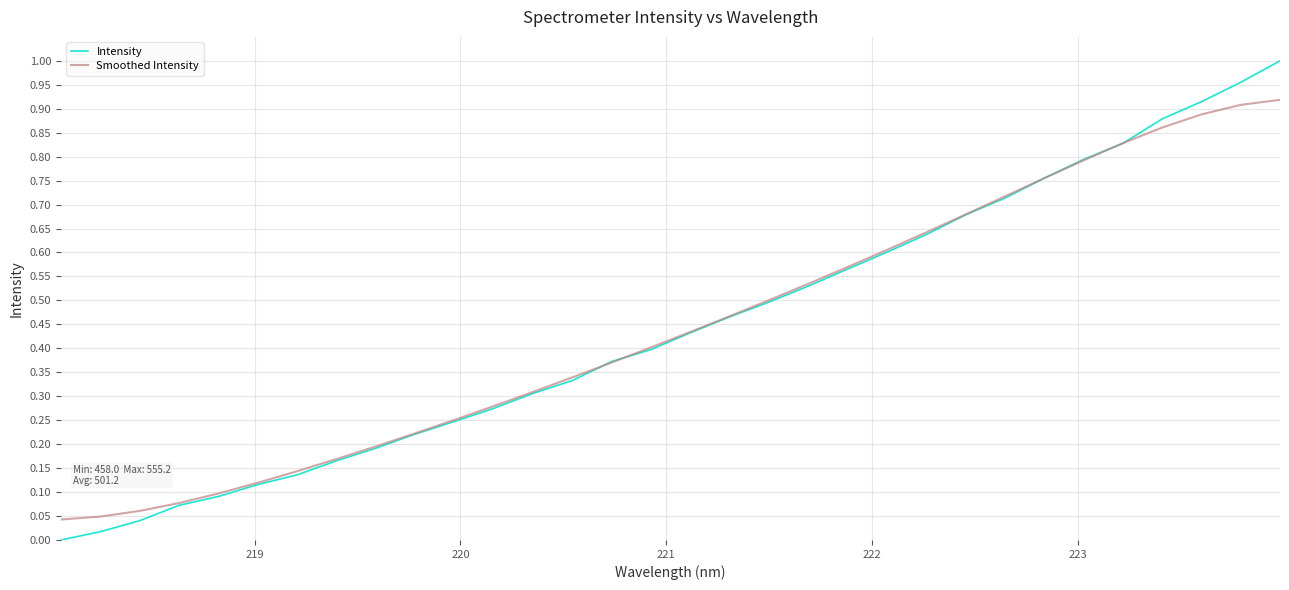

Rank the series by their maximum value, from highest to lowest.

Intensity, Smoothed Intensity